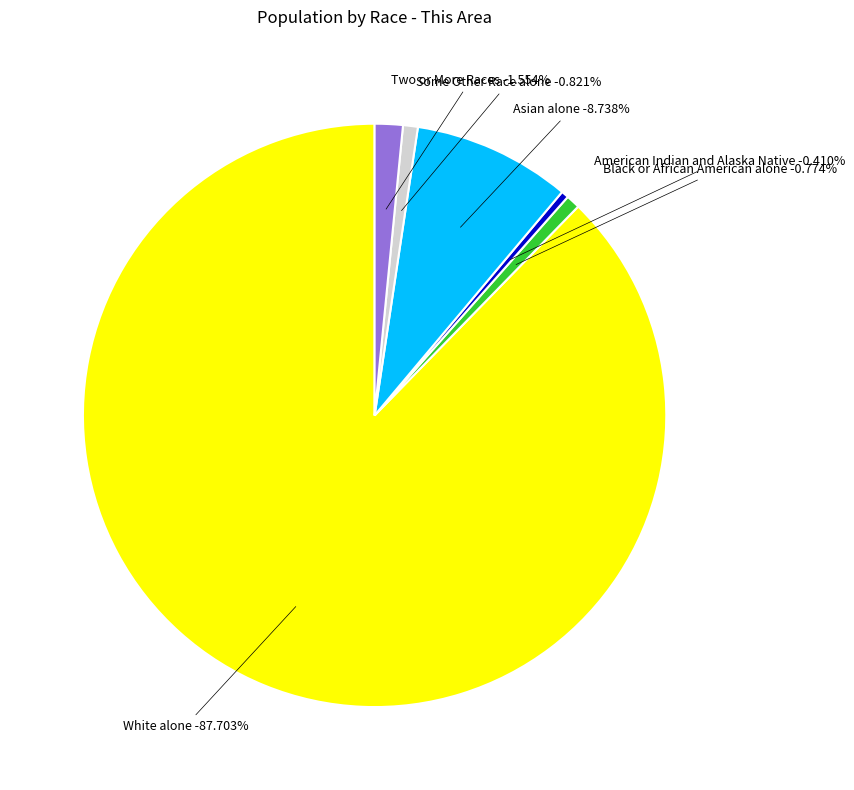

What is the total percentage of Two or More Races and Asian alone?

10.3%